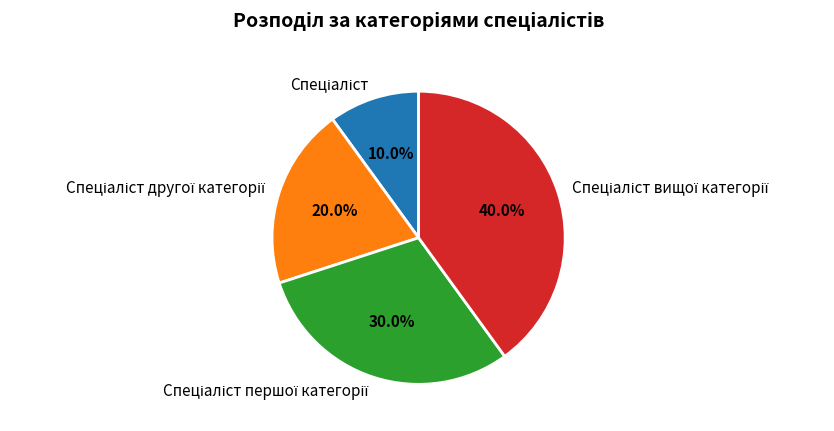

Does any single category account for the majority?

No